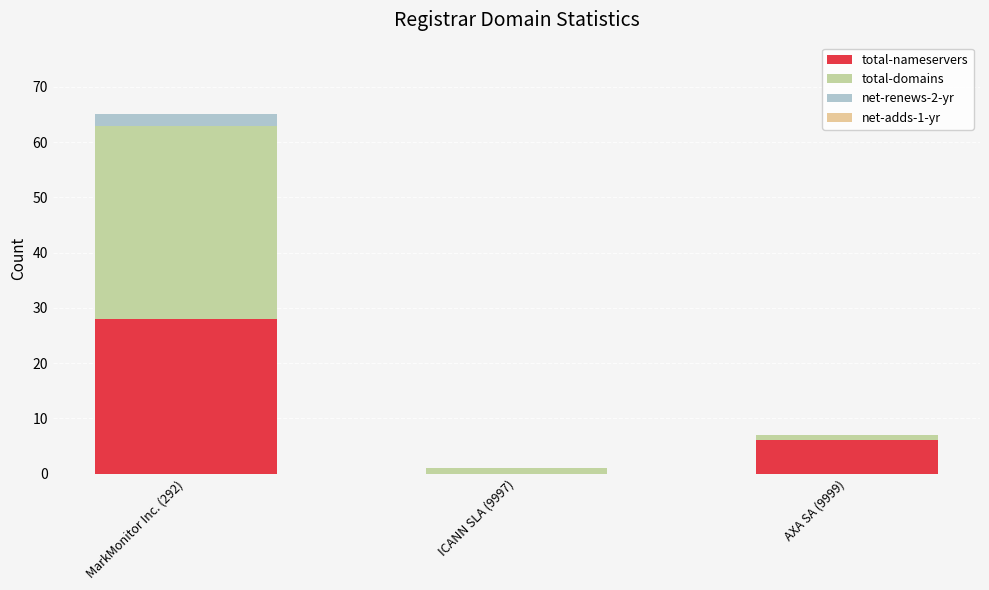

At which label does total-nameservers reach its peak?

MarkMonitor Inc. (292)